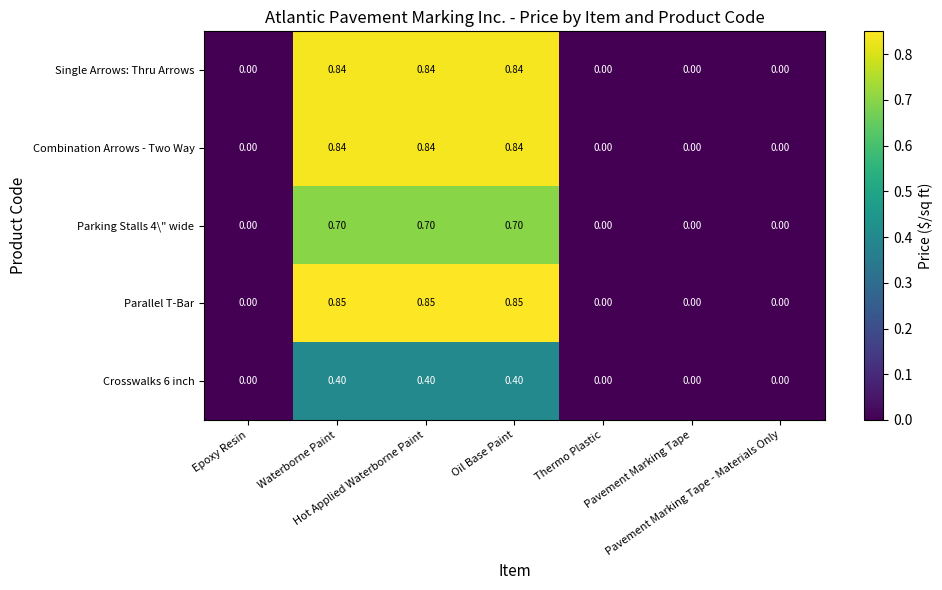

Which series has the largest range (max minus min)?

Parallel T-Bar